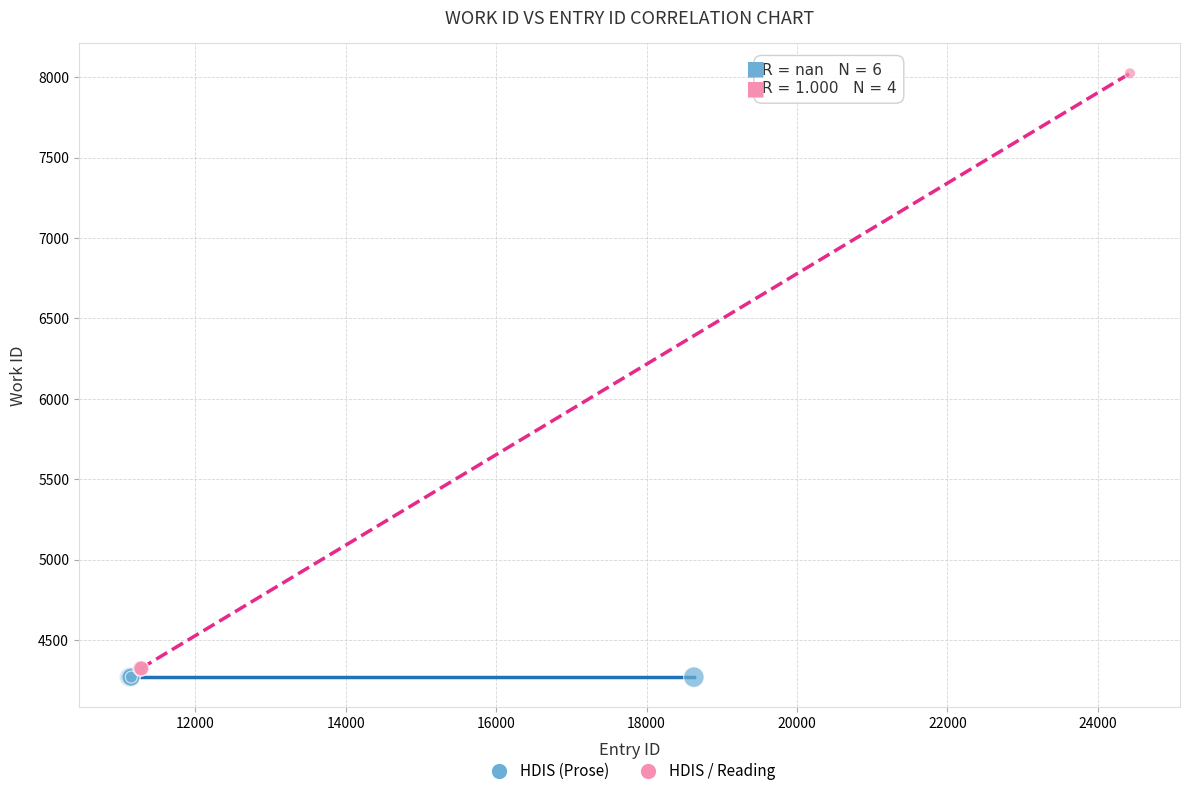

Which series reaches the maximum Y coordinate?

HDIS / Reading